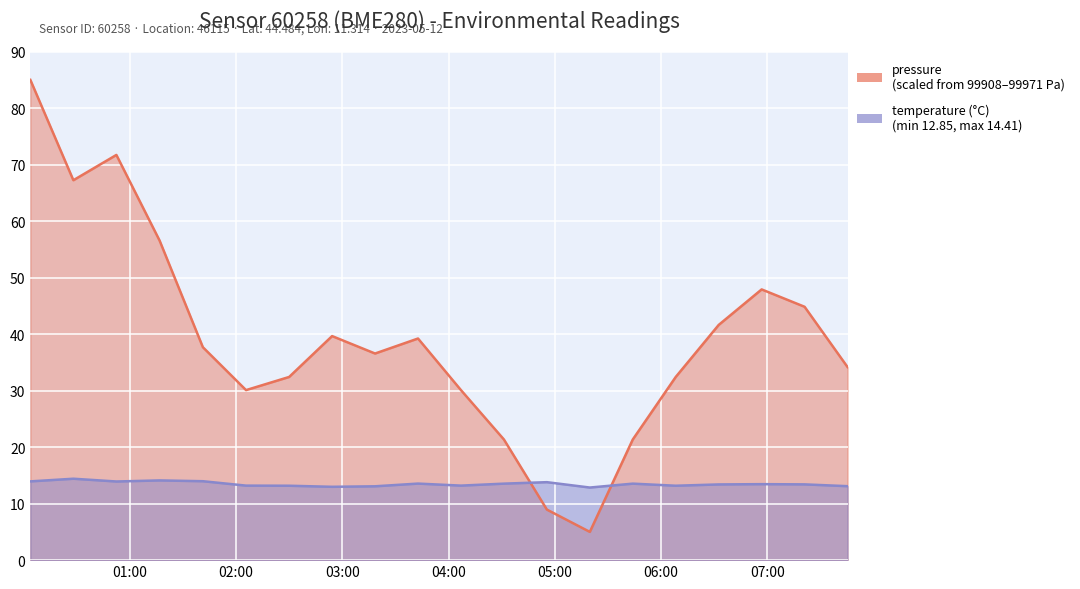

Is it true that temperature equals 14.0 at 2023-05-12T01:41:14?

True